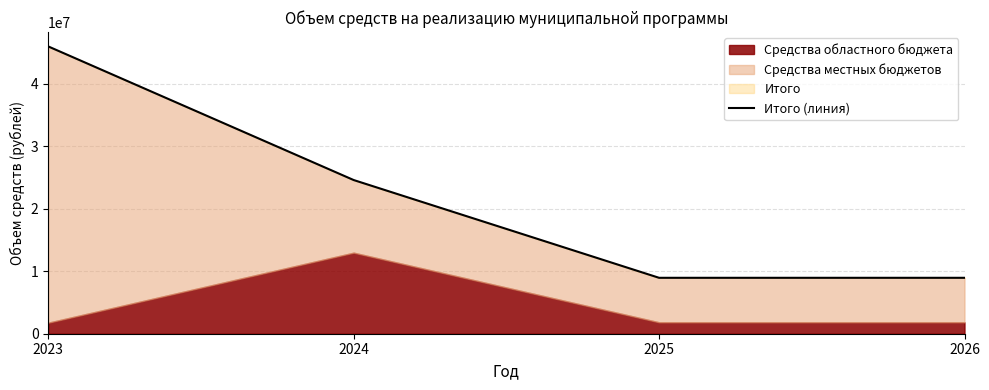

How many values exceed 24593567?

2